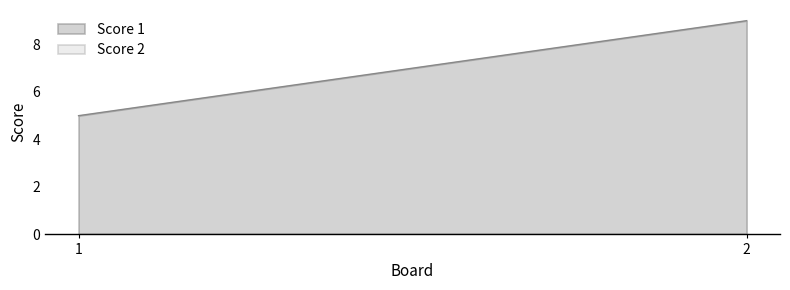

Count the number of data series in this chart.

2